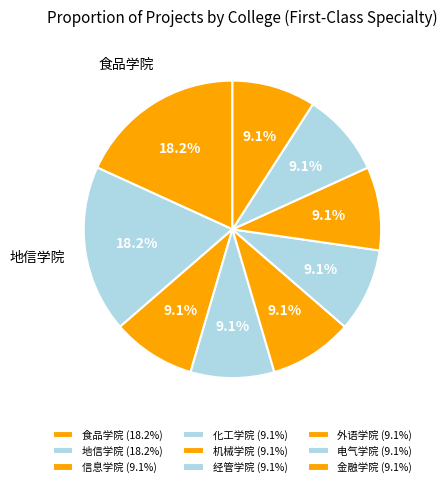

Count the number of slices in the pie.

9